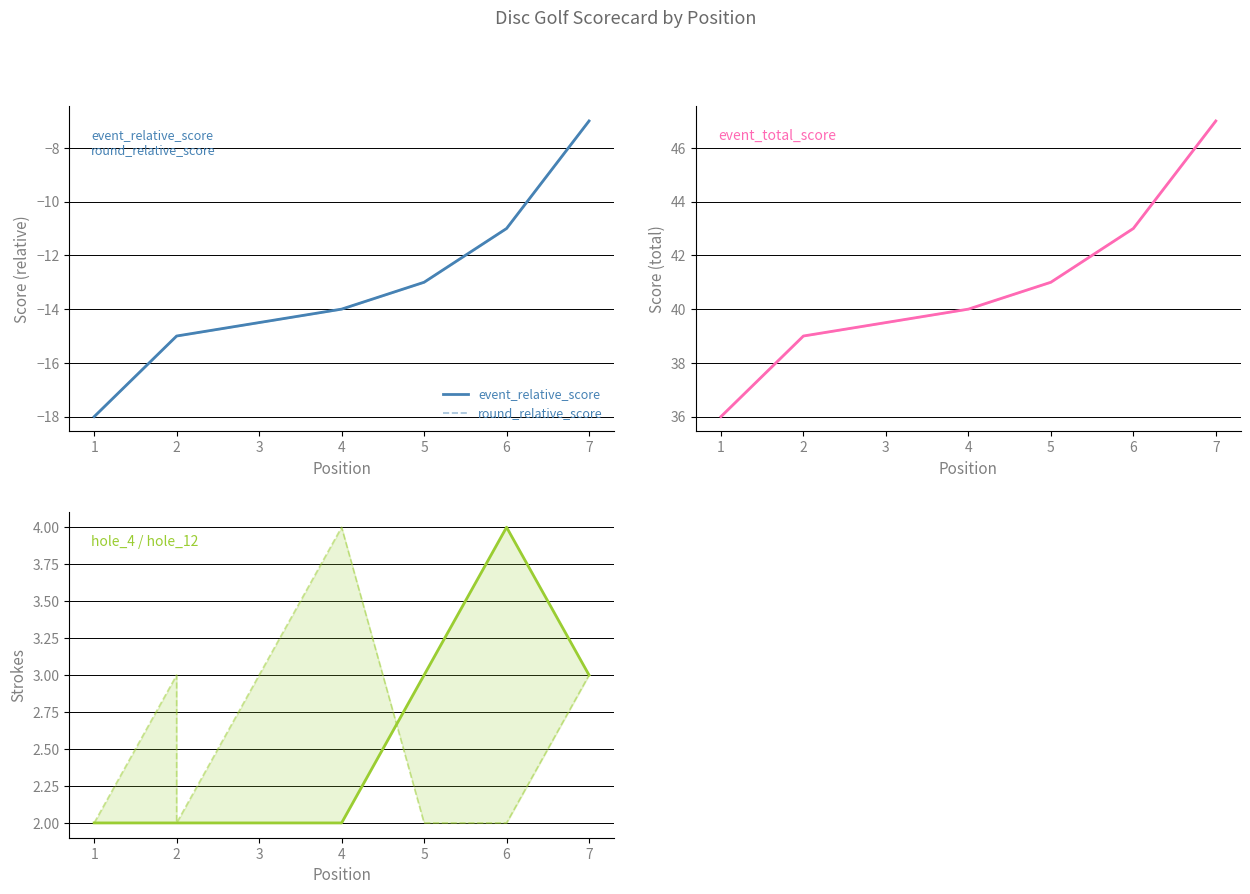

Which series has the largest range (max minus min)?

event_relative_score